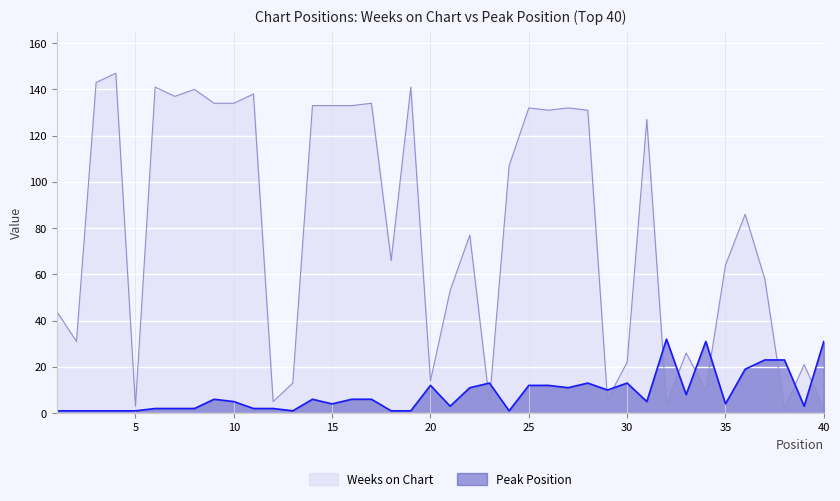

True or false: Peak Position has more than 2 interior local peaks.

True